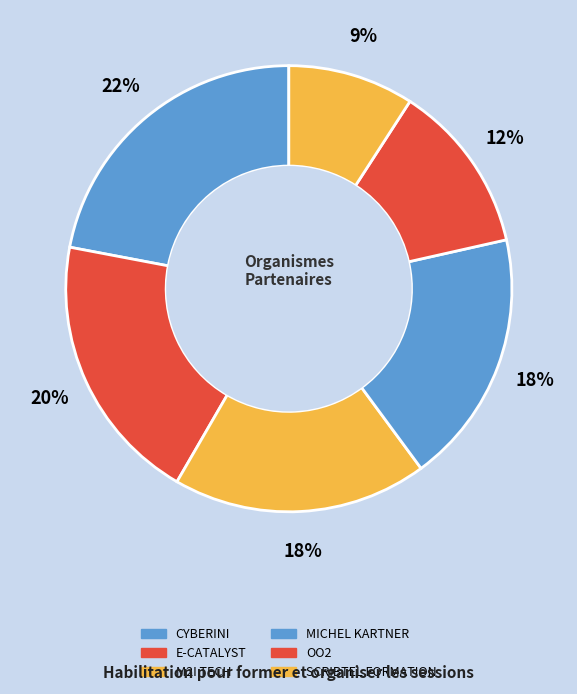

How many segments does this pie chart have?

6